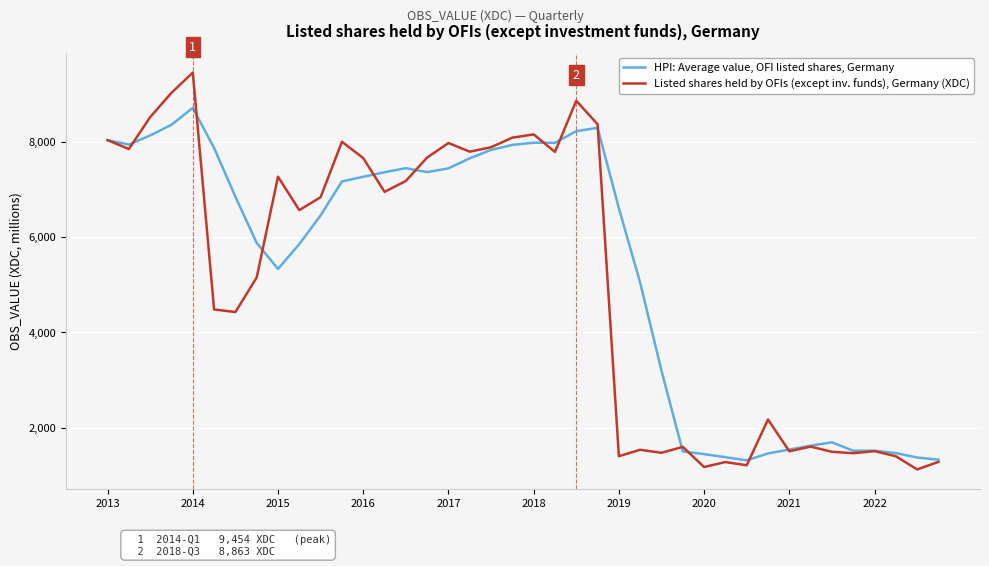

What is the maximum value for Listed shares held by OFIs (except inv. funds), Germany (XDC)?

9454.0